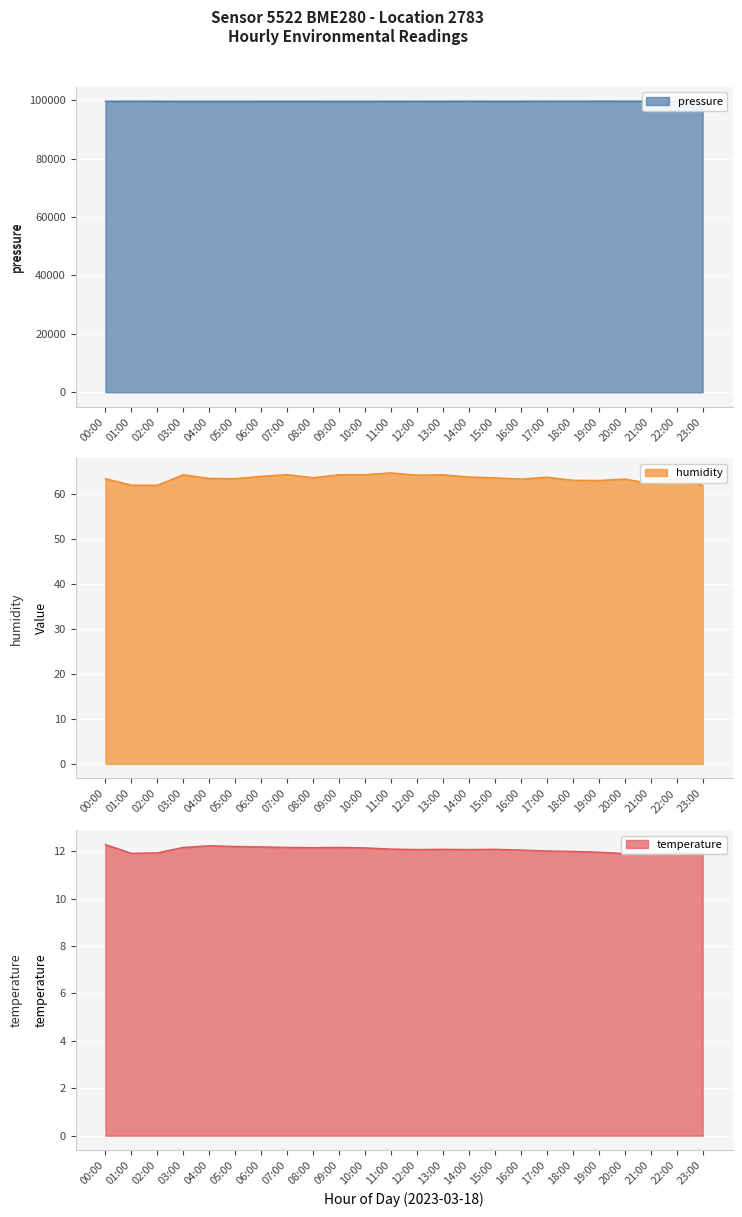

What is the lowest value of the humidity series?

61.8